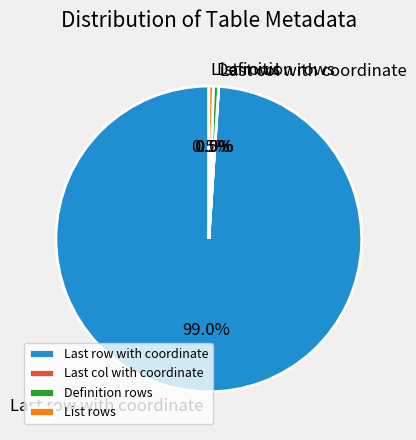

What is the largest slice in the pie chart?

Last row with coordinate